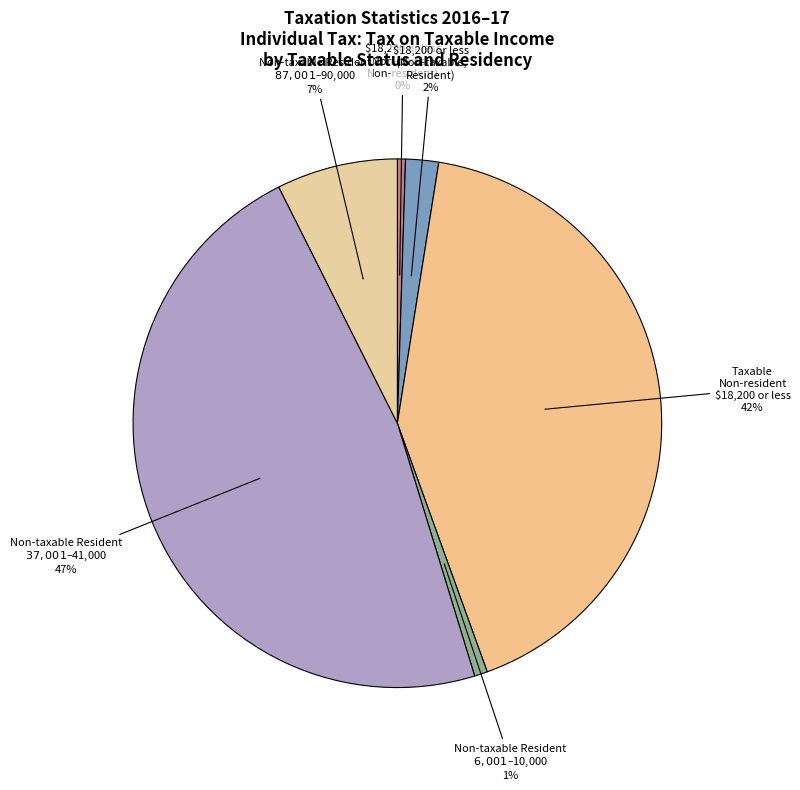

Count the number of slices in the pie.

6